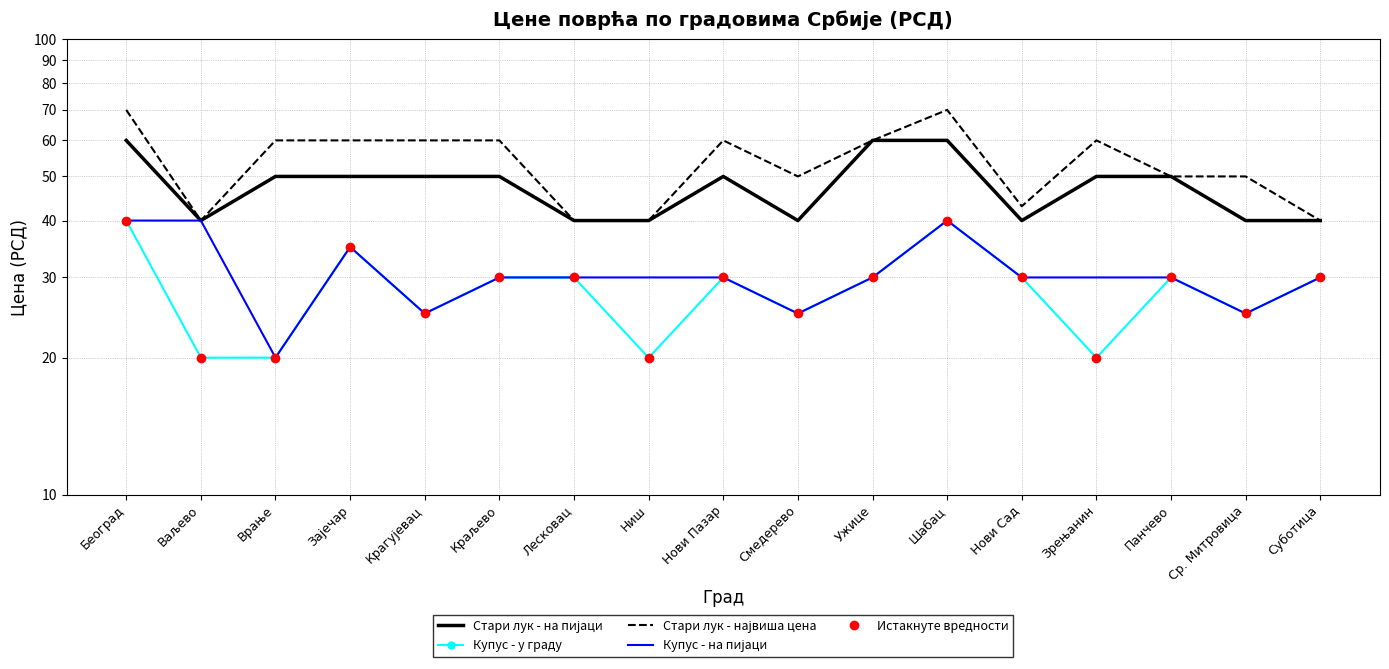

Is it true that Купус - на пијаци equals 15.7 at Ужице?

False